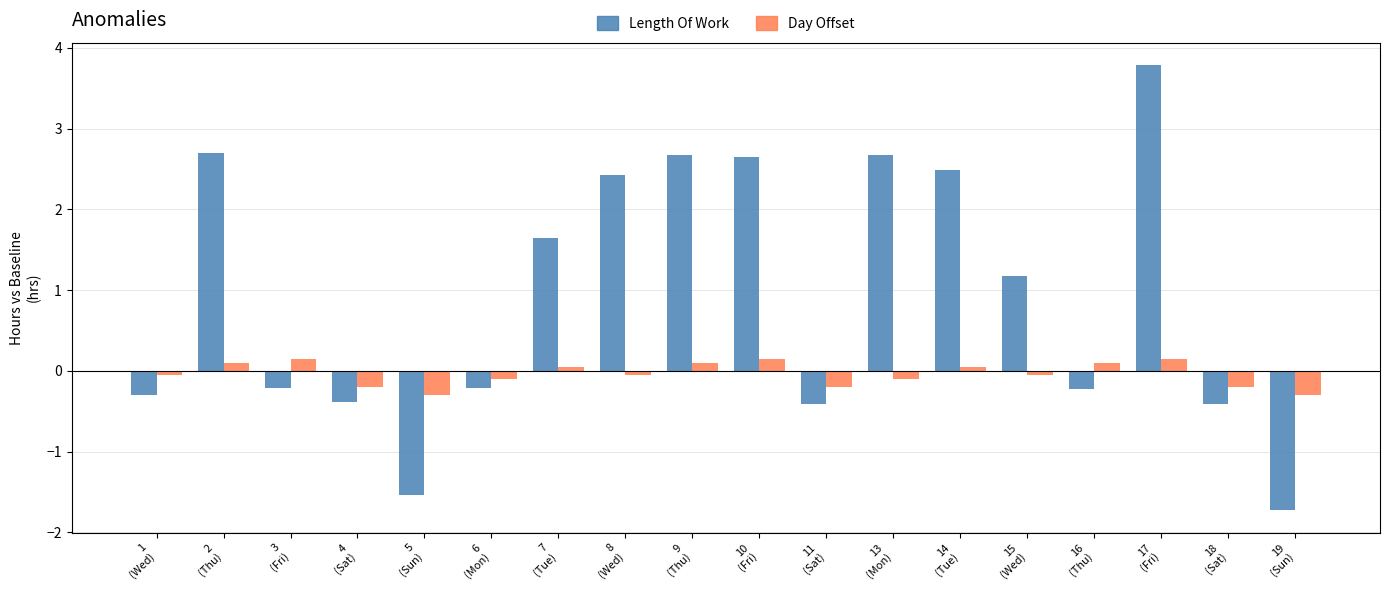

Count the number of categories in the chart.

18